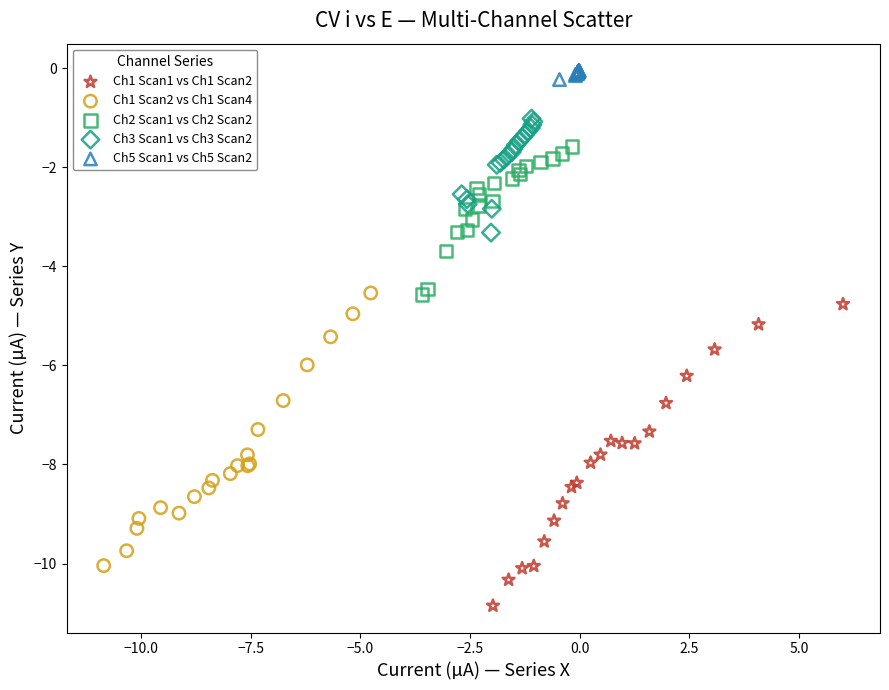

Which series reaches the minimum Y coordinate?

Ch1 Scan1 vs Ch1 Scan2